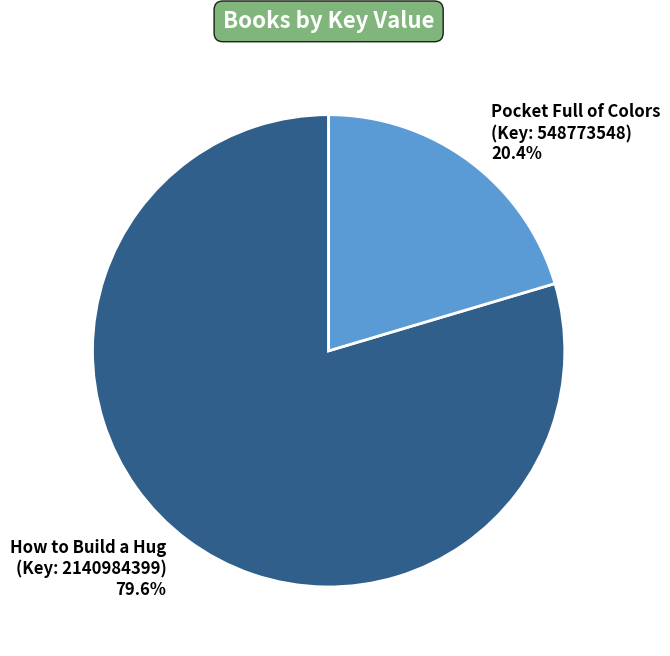

Does any single category account for the majority?

Yes